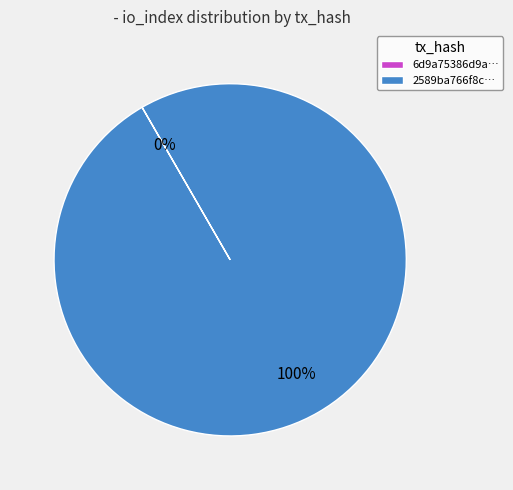

What is the largest slice in the pie chart?

2589ba766f8c…